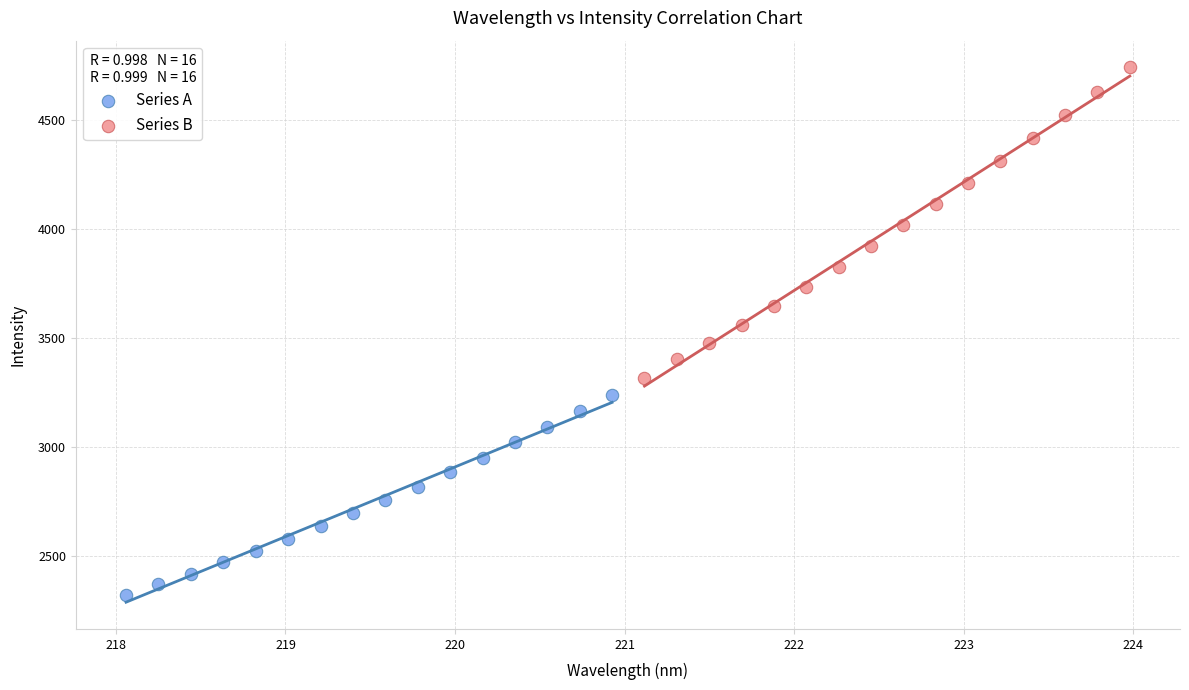

Which series contains the lowest Y value?

Series A